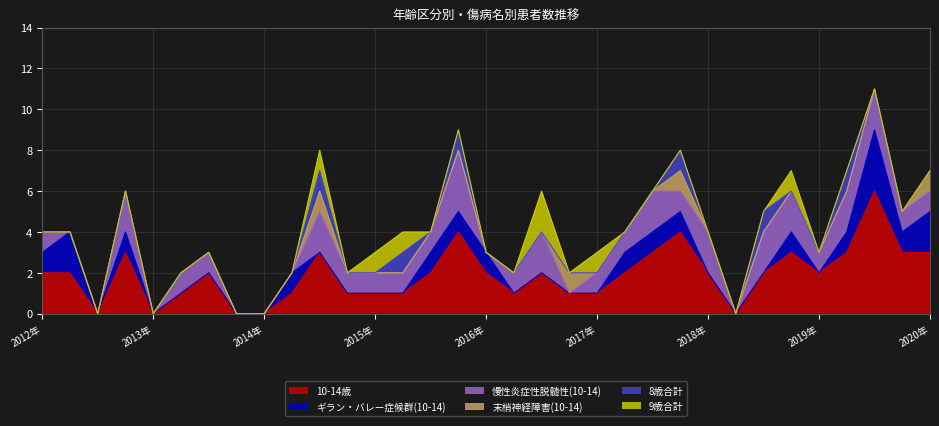

Count the number of data series in this chart.

6